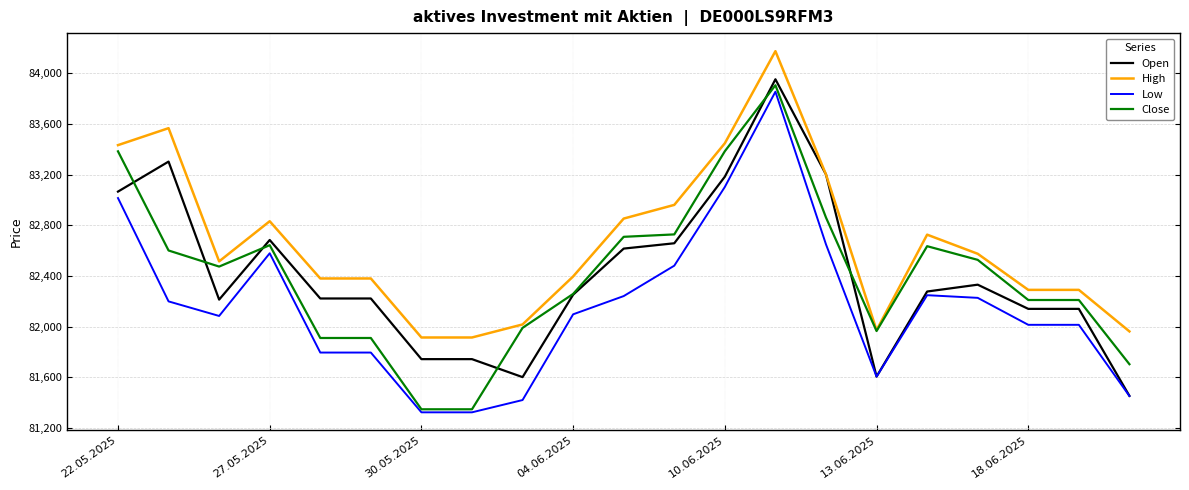

Which series has the largest total across all categories?

High